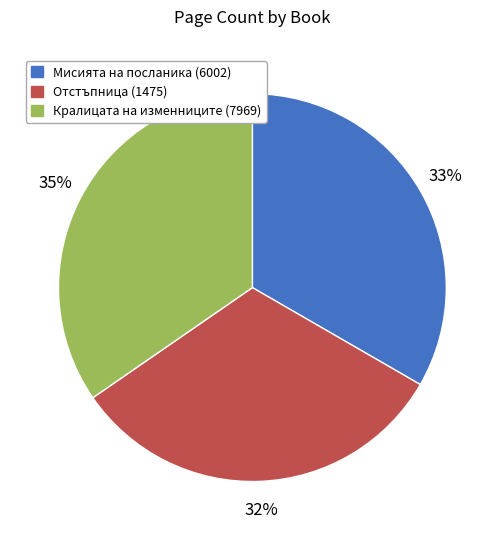

Do Мисията на посланика (6002) and Отстъпница (1475) together represent more than half of the pie?

Yes